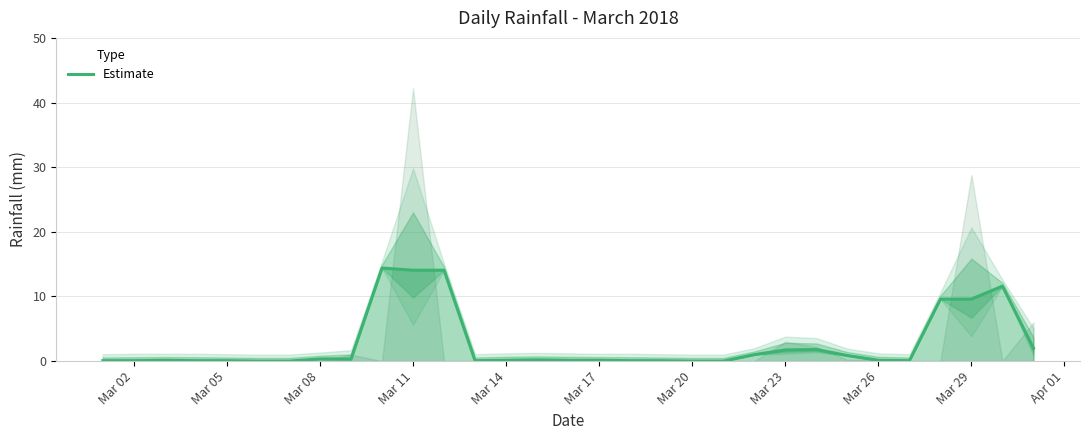

How many data points does each series have?

31